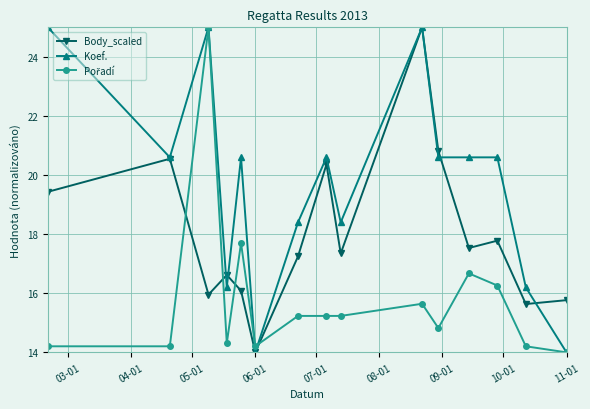

Which series has the largest total across all categories?

Koef.